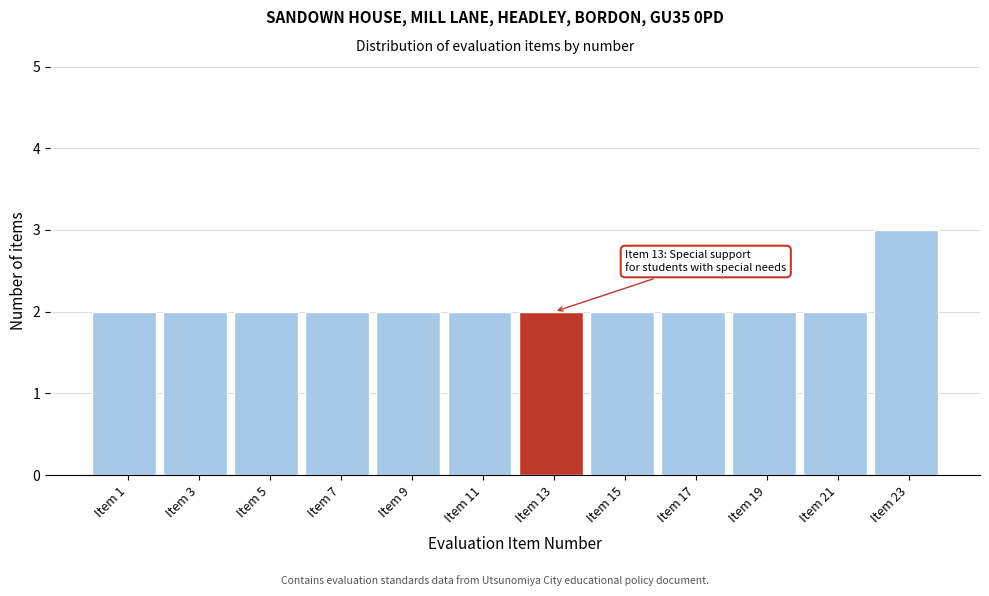

Reading left to right, transcribe all the data shown in this chart.

2	2	2	2	2	2	2	2	2	2	2	3